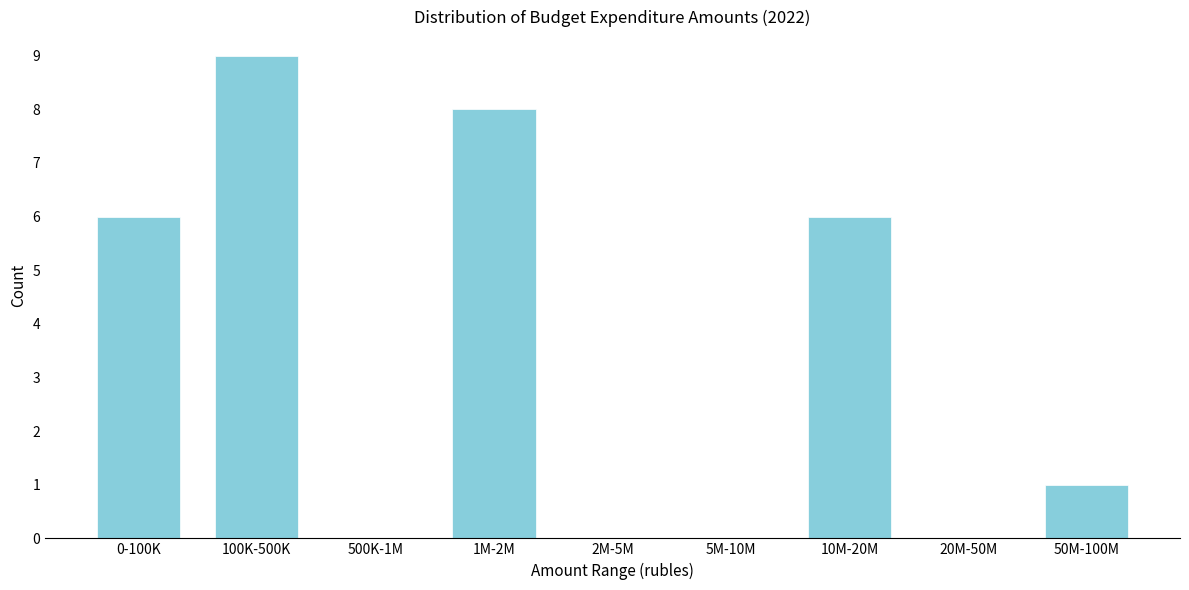

Reading right to left, extract all data points from this chart.

50M-100M=1	20M-50M=0	10M-20M=6	5M-10M=0	2M-5M=0	1M-2M=8	500K-1M=0	100K-500K=9	0-100K=6